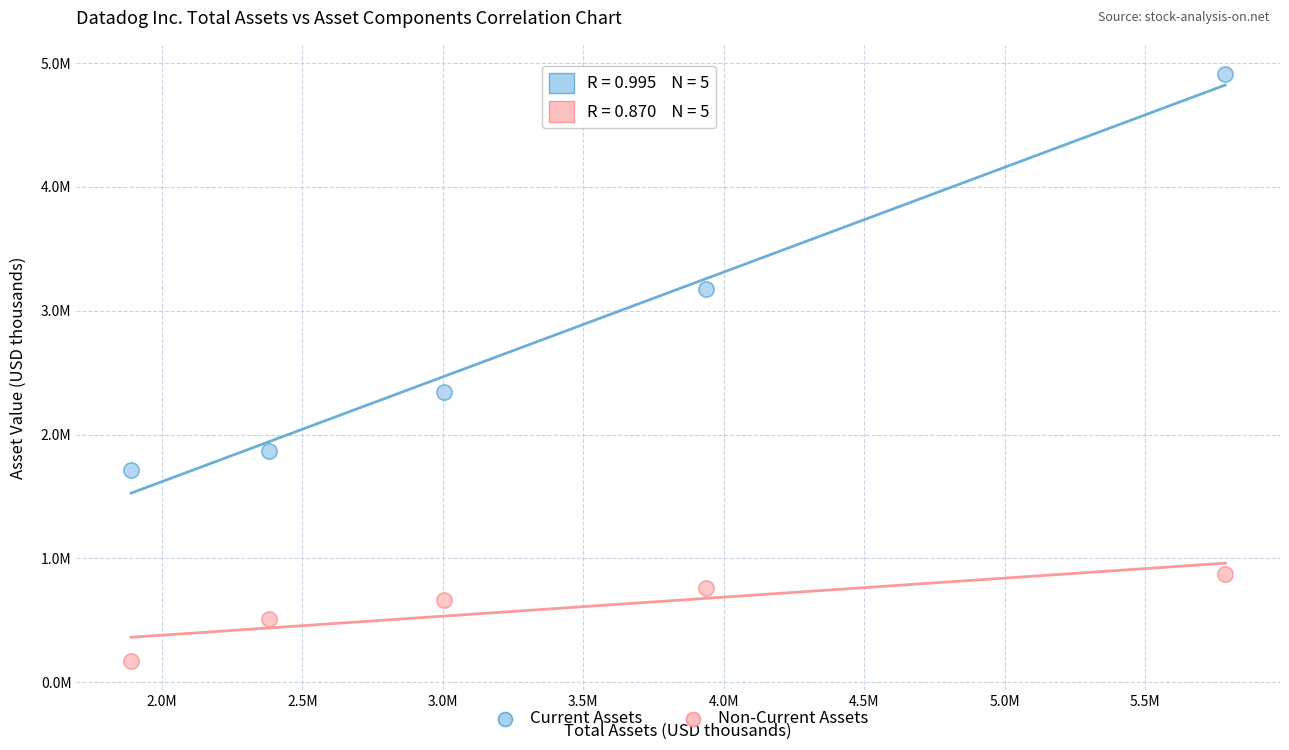

What are all the series names shown in the legend?

Current Assets, Non-Current Assets